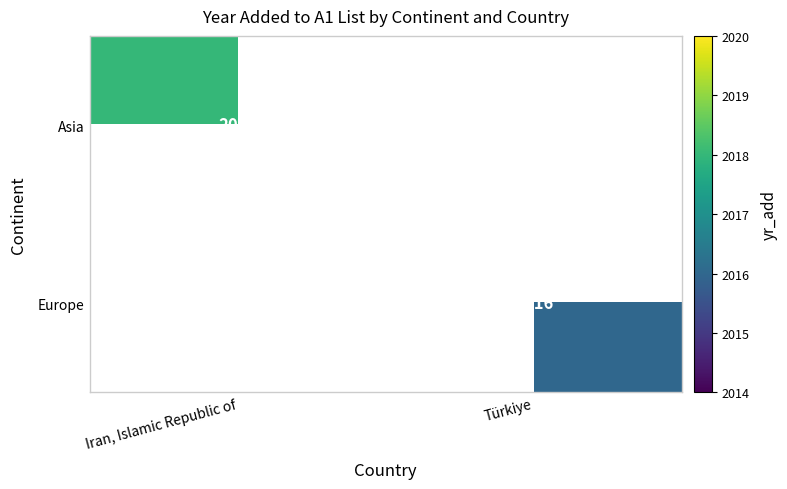

Is it true that Asia equals 1217.1 at Iran, Islamic Republic of?

False